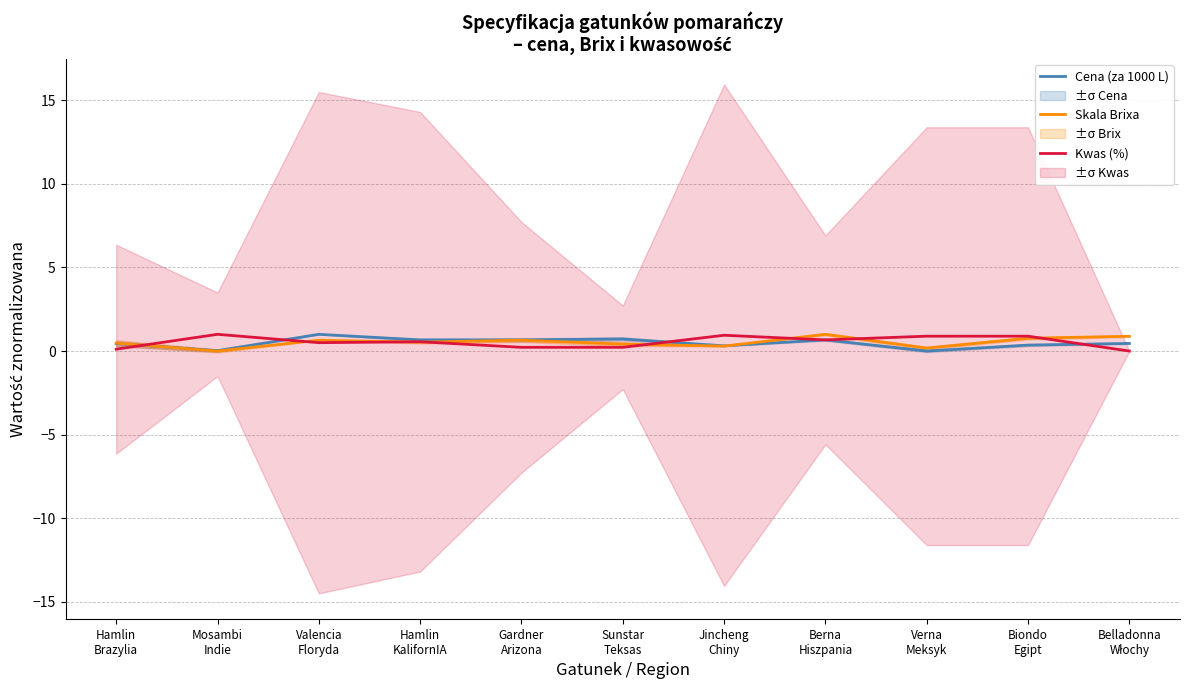

What is the label of the 2nd point from the right?

Biondo
Egipt